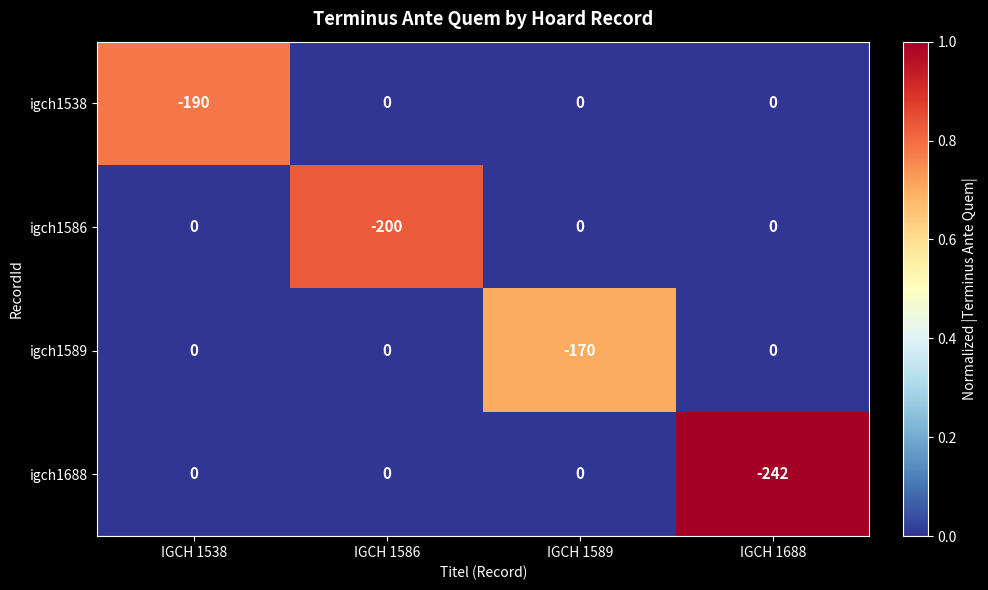

What is the difference between the maximum and minimum values in the igch1589 series?

170